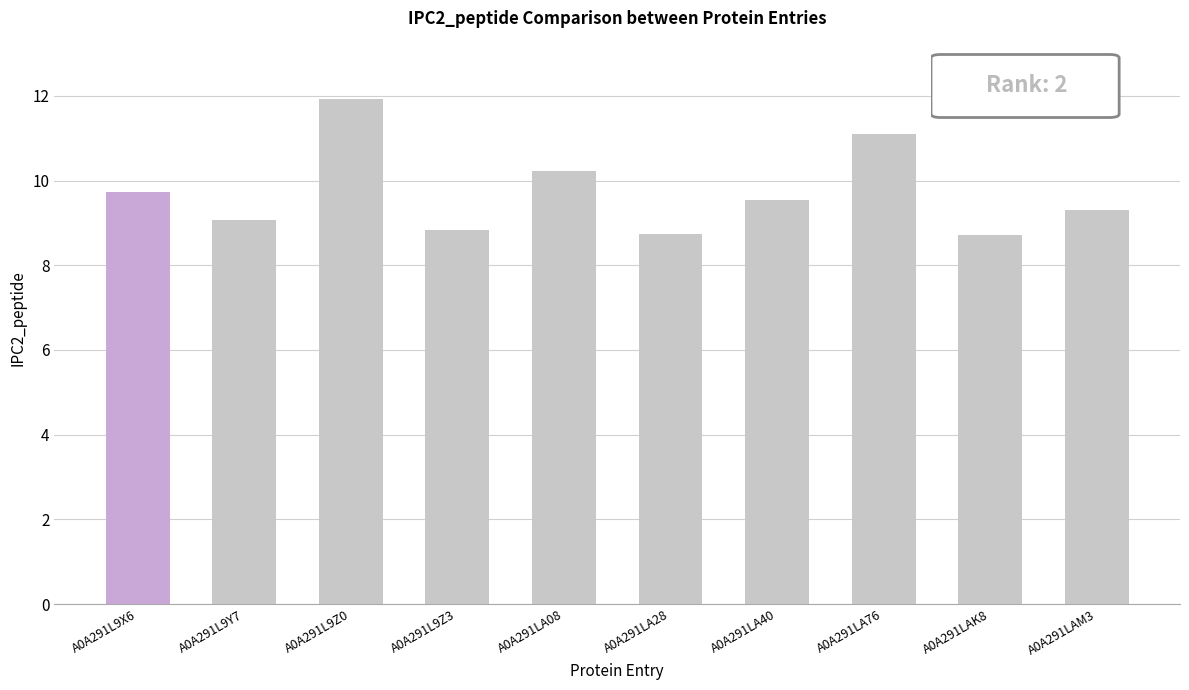

How many bars are there in total?

10